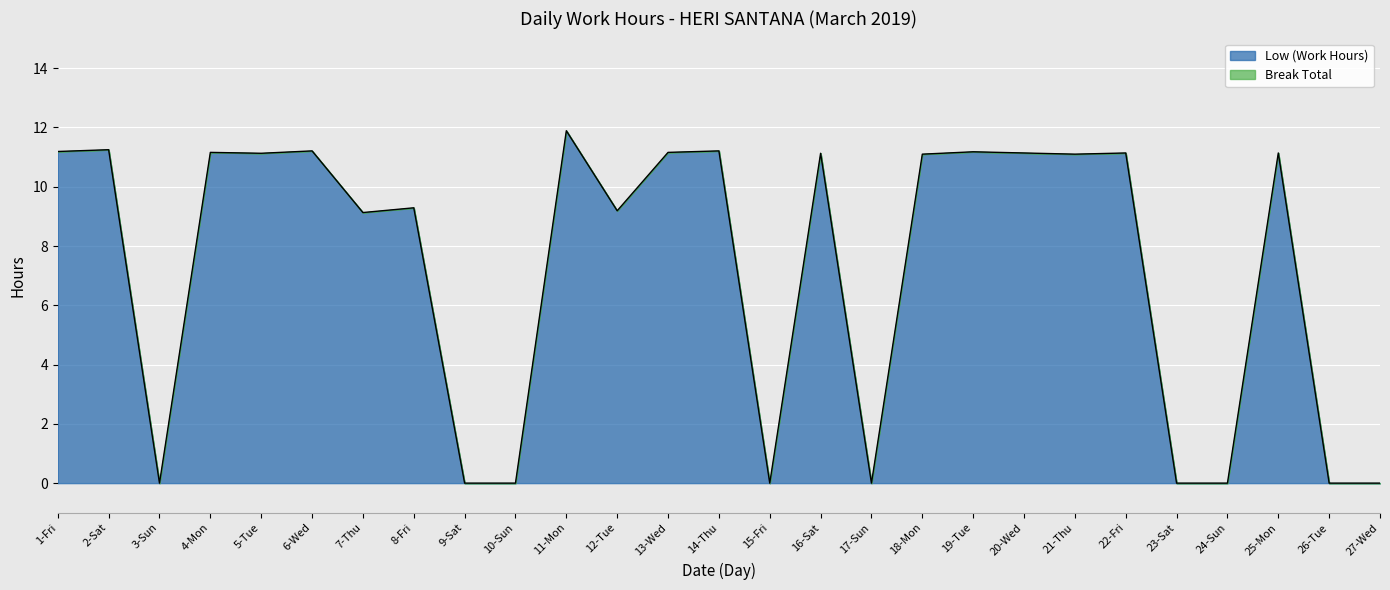

True or false: the data has more than 2 interior local peaks.

True